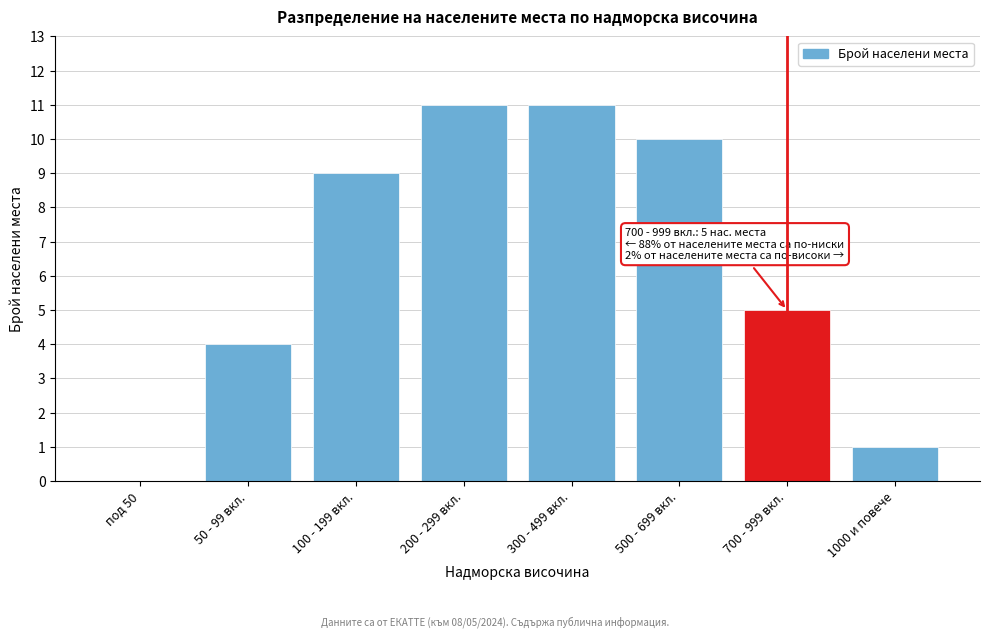

Reading left to right, list all the values displayed in this chart.

под 50=0	50 - 99 вкл.=4	100 - 199 вкл.=9	200 - 299 вкл.=11	300 - 499 вкл.=11	500 - 699 вкл.=10	700 - 999 вкл.=5	1000 и повече=1